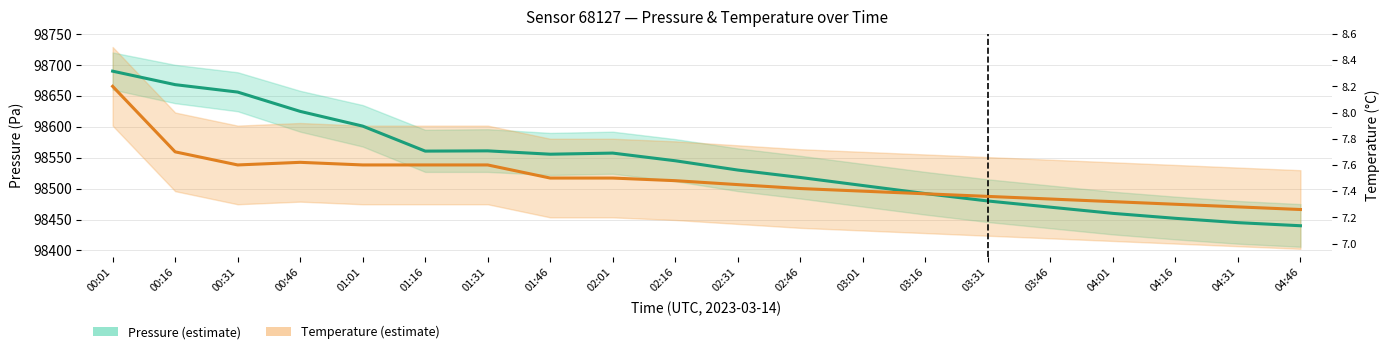

List the labels in order of Temperature value, smallest first.

04:46, 04:31, 04:16, 04:01, 03:46, 03:31, 03:16, 03:01, 02:46, 02:31, 02:16, 01:46, 02:01, 00:31, 01:01, 01:16, 01:31, 00:46, 00:16, 00:01